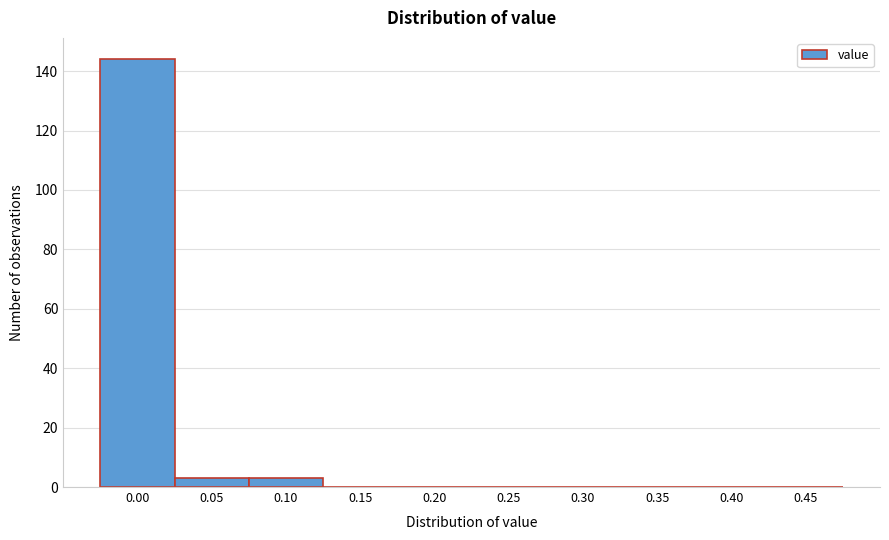

Reading left to right, list all the values displayed in this chart.

0.00=144	0.05=3	0.10=3	0.15=0	0.20=0	0.25=0	0.30=0	0.35=0	0.40=0	0.45=0